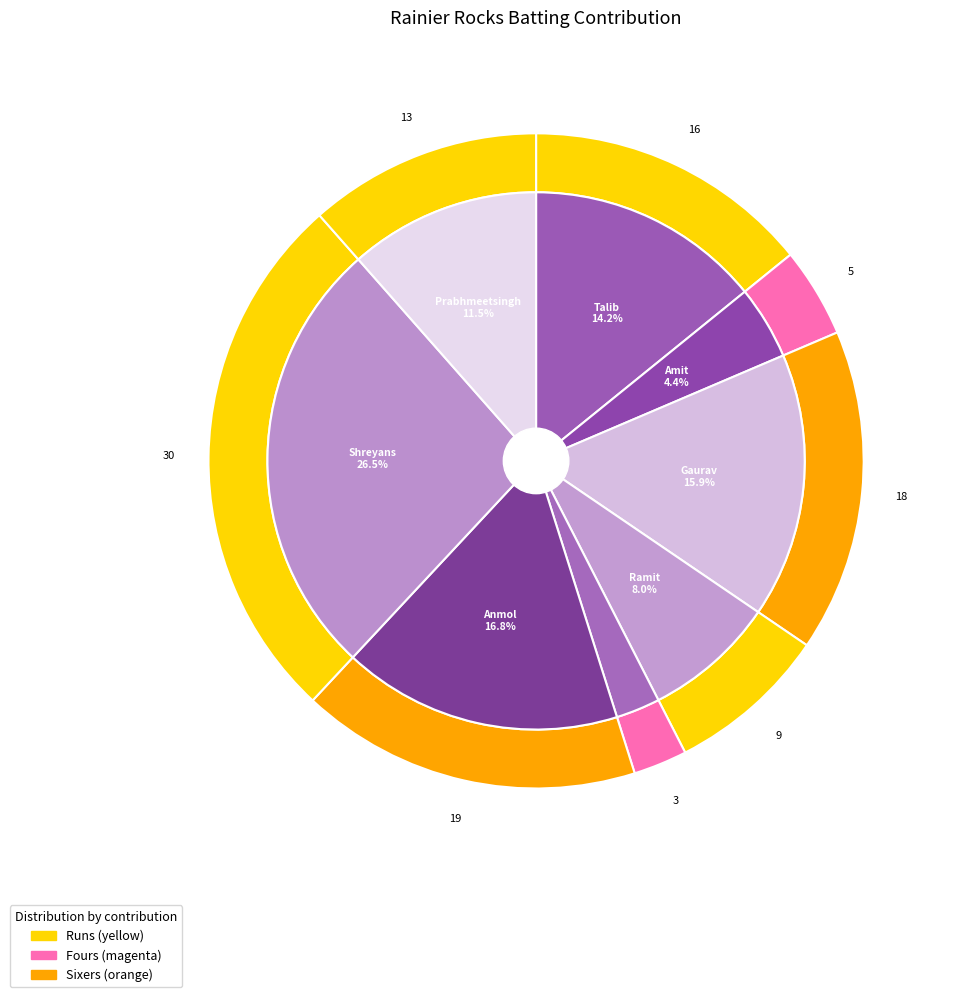

True or false: 7 accounts for 0% of the total.

True